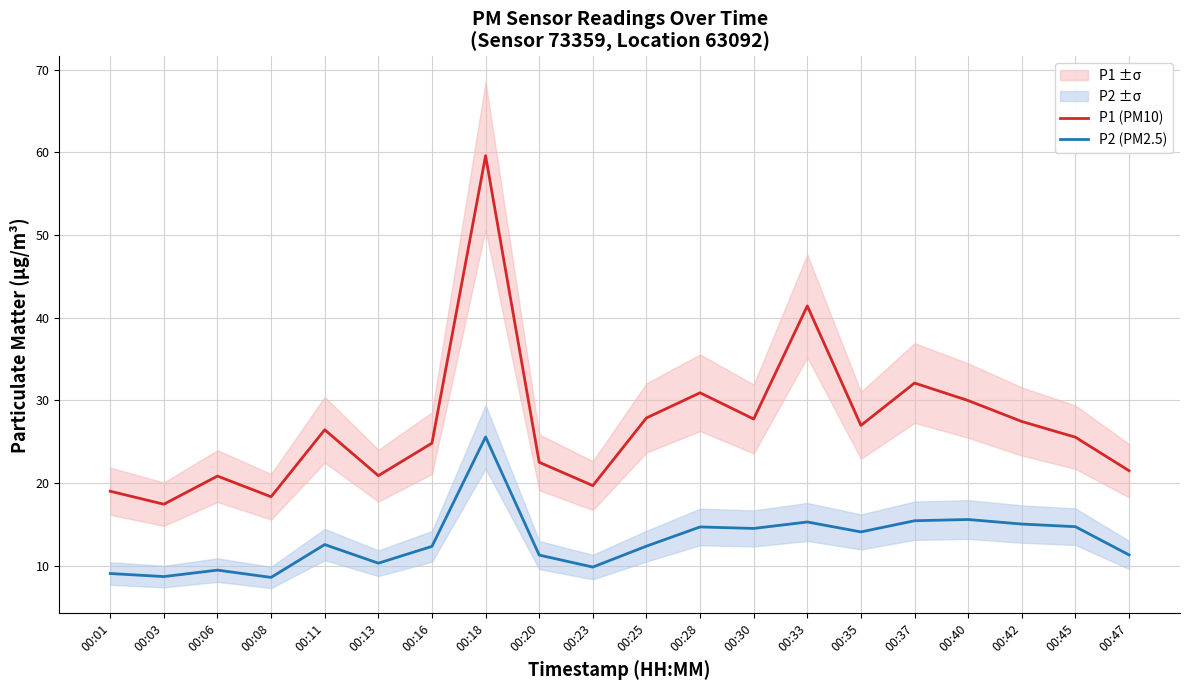

True or false: P1 (PM10) and P2 (PM2.5) cross at least once.

False